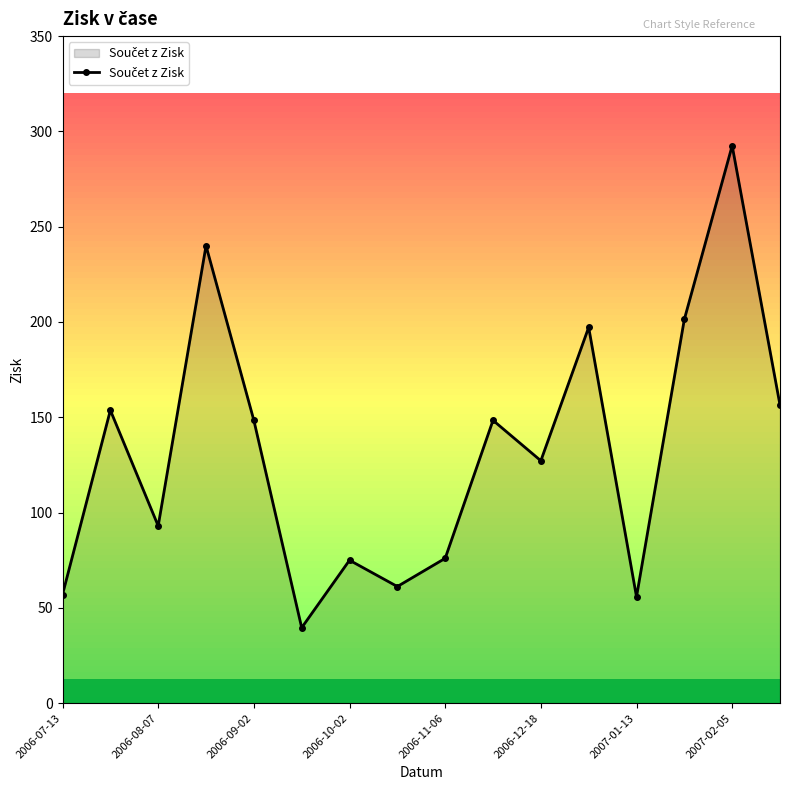

What is the smallest value displayed?

39.6